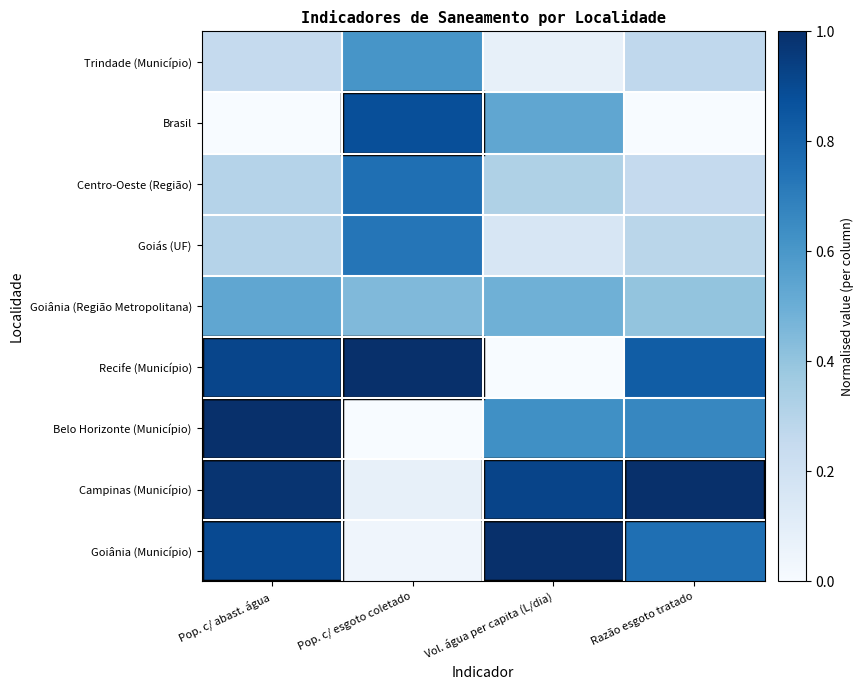

What is the spread (max minus min) of values at Pop. c/ esgoto coletado?

1.0